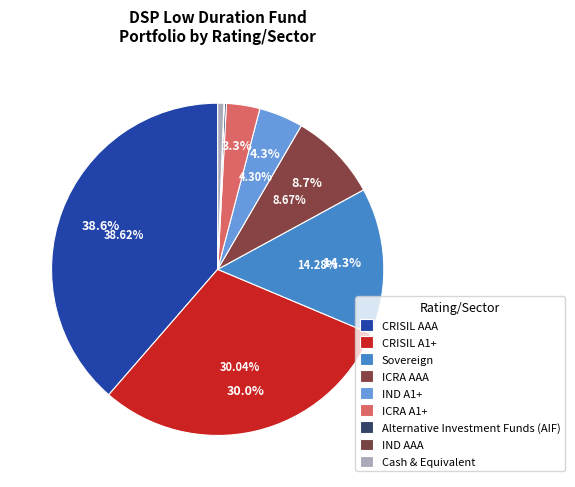

True or false: CRISIL AAA accounts for 44% of the total.

False